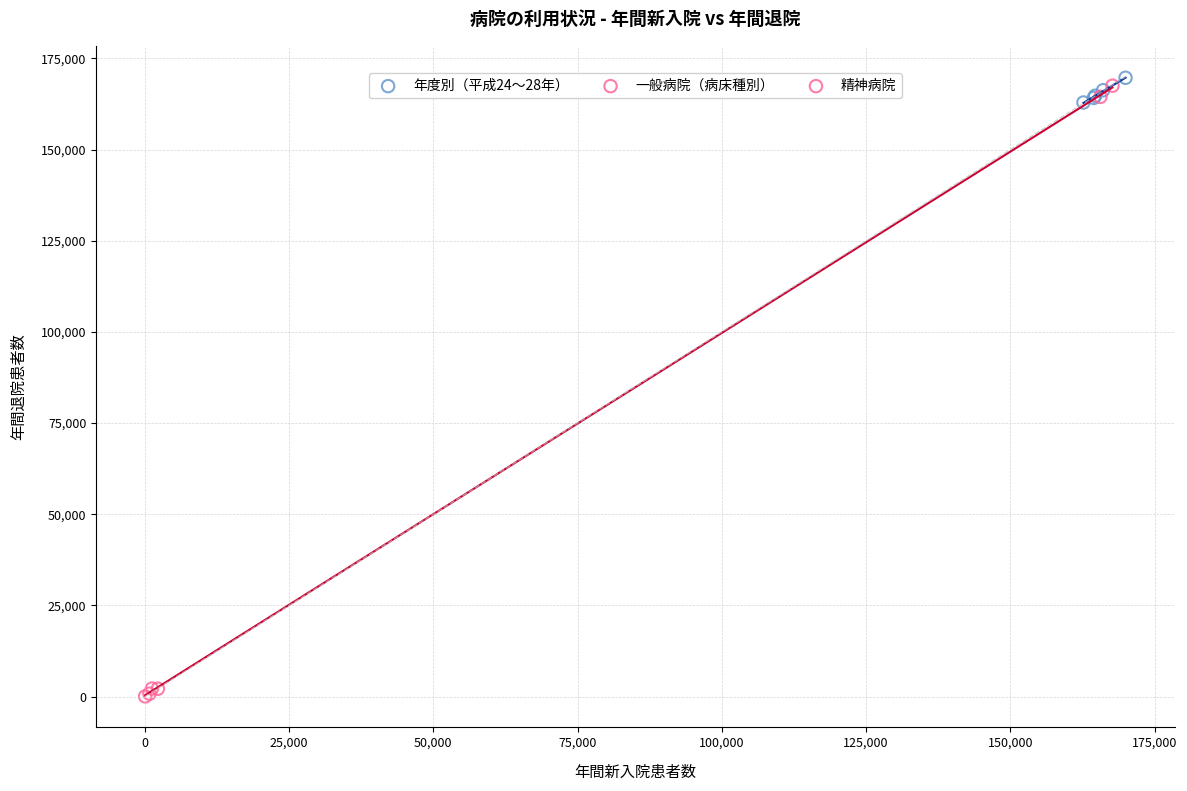

What are all the series names shown in the legend?

年度別（平成24〜28年）, 一般病院（病床種別）, 精神病院